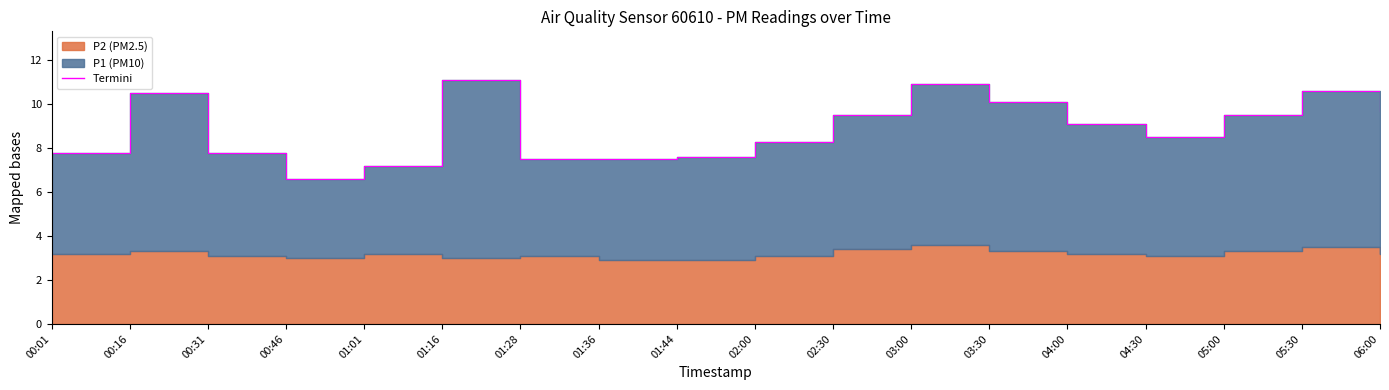

What is the approximate value at 00:01?

7.8